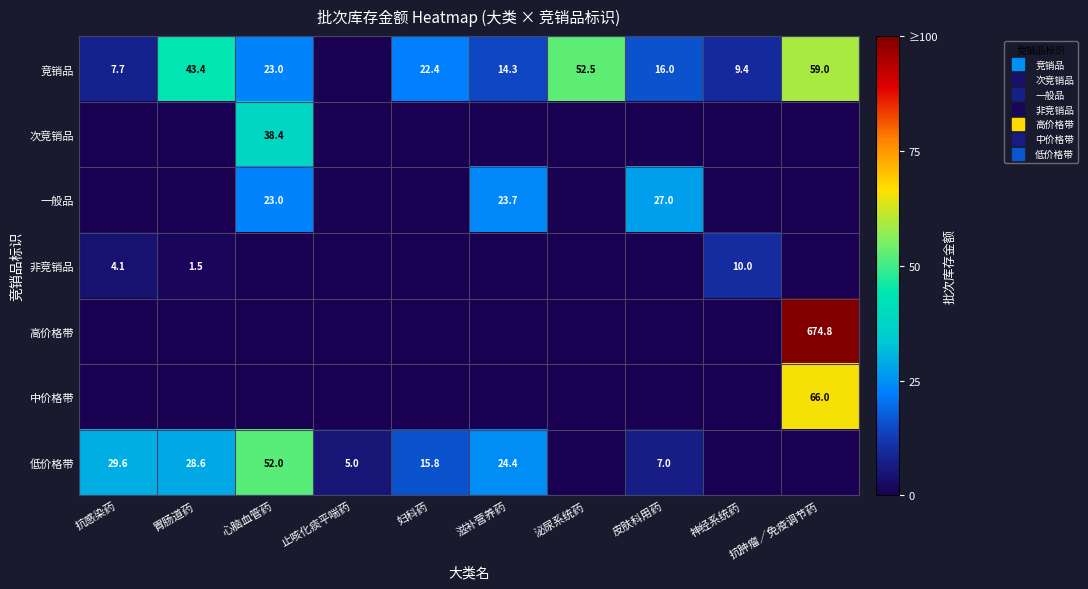

How many data points in 非竞销品 are above 0?

3